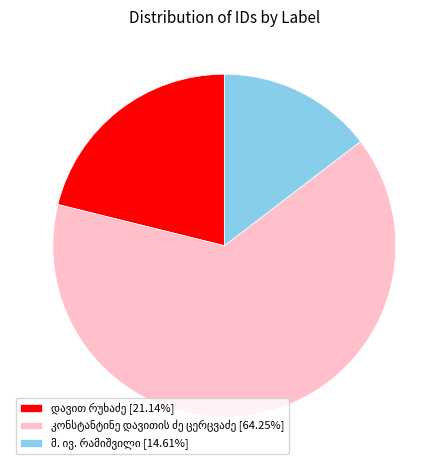

Is there any slice that represents more than half of the pie?

Yes